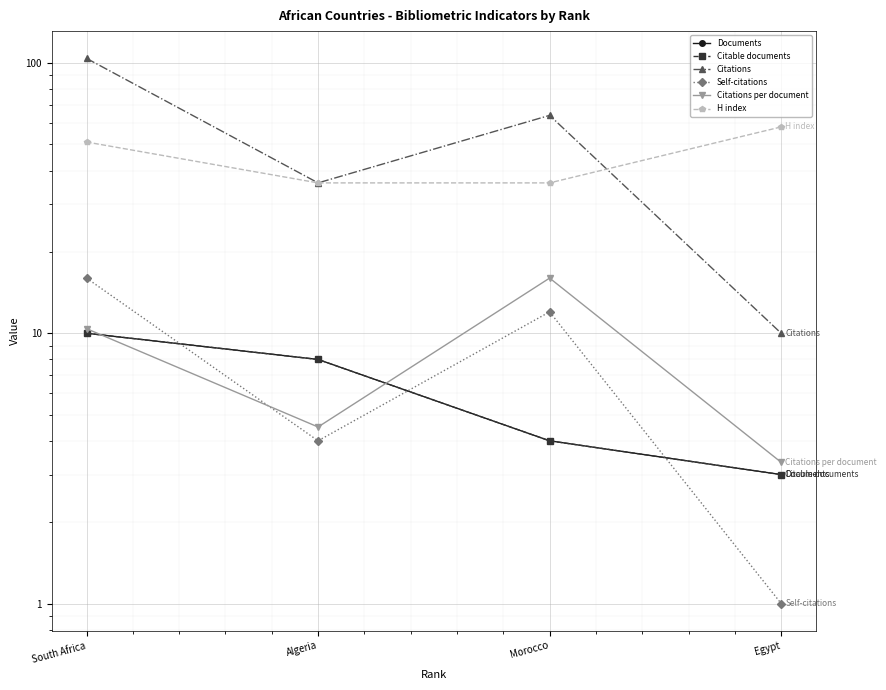

How many H index values are between 36 and 58?

4